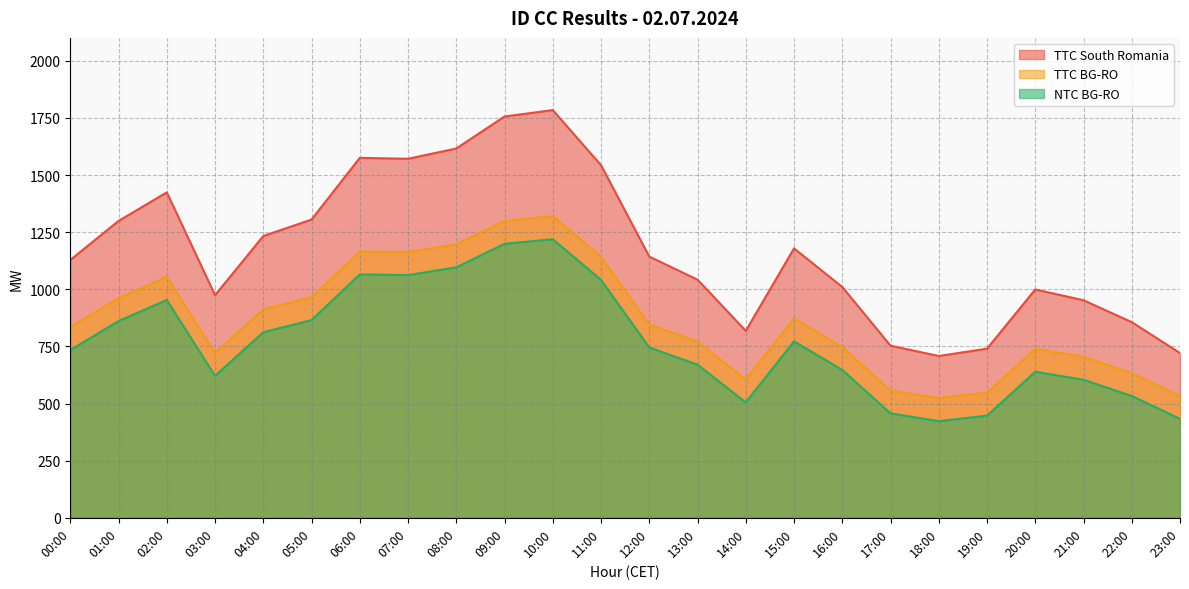

Reading left to right, extract all data points from this chart.

TTC South Romania: 1128	1299	1424	974	1233	1305	1575	1571	1616	1756	1784	1543	1143	1042	818	1179	1010	753	708	740	999	952	856	721
TTC BG-RO: 835	961	1054	721	912	965	1165	1163	1196	1299	1320	1142	846	771	605	872	747	557	524	548	739	705	633	534
NTC BG-RO: 734	861	953	621	812	865	1065	1062	1096	1199	1219	1041	745	670	505	772	647	457	423	447	639	604	533	433